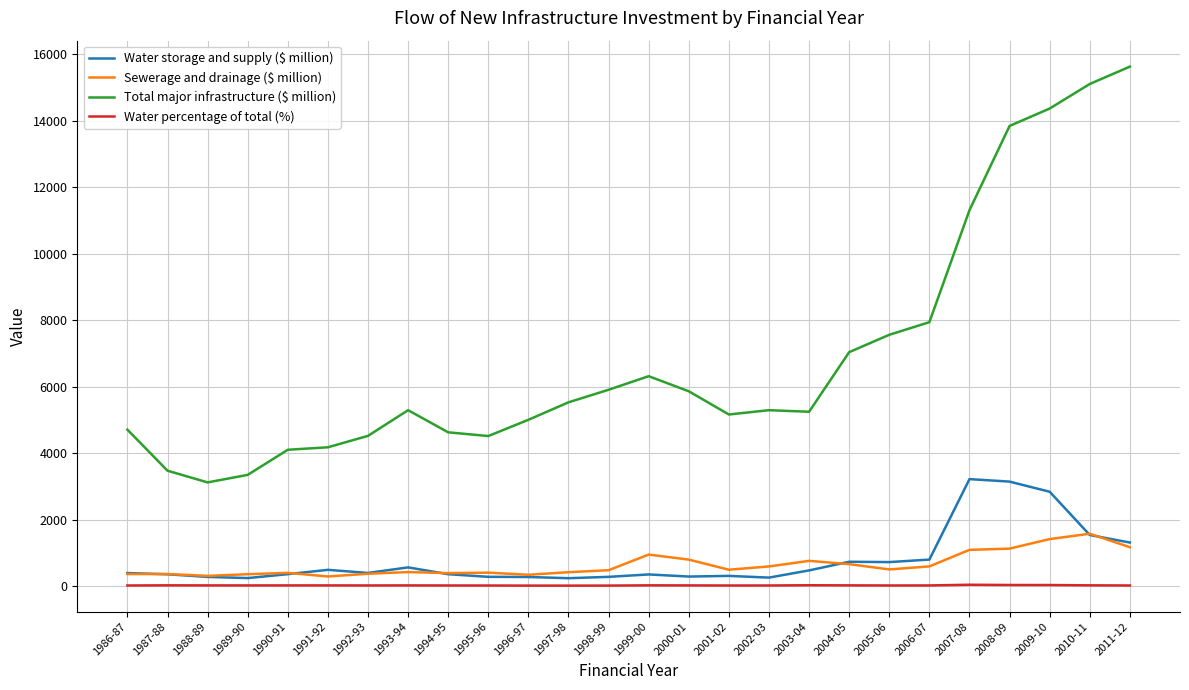

True or false: Water storage and supply ($ million) and Total major infrastructure ($ million) intersect in this chart.

False